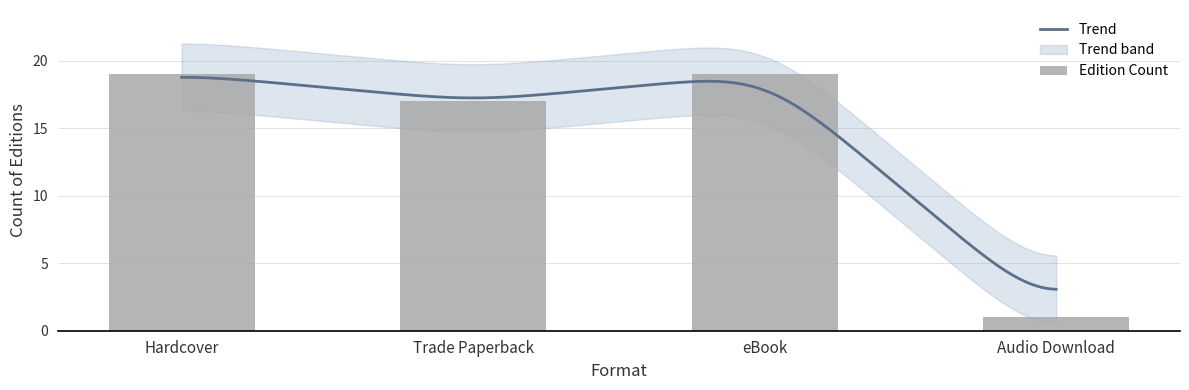

Reading left to right, what are all the values shown in this chart?

Hardcover=19	Trade Paperback=17	eBook=19	Audio Download=1